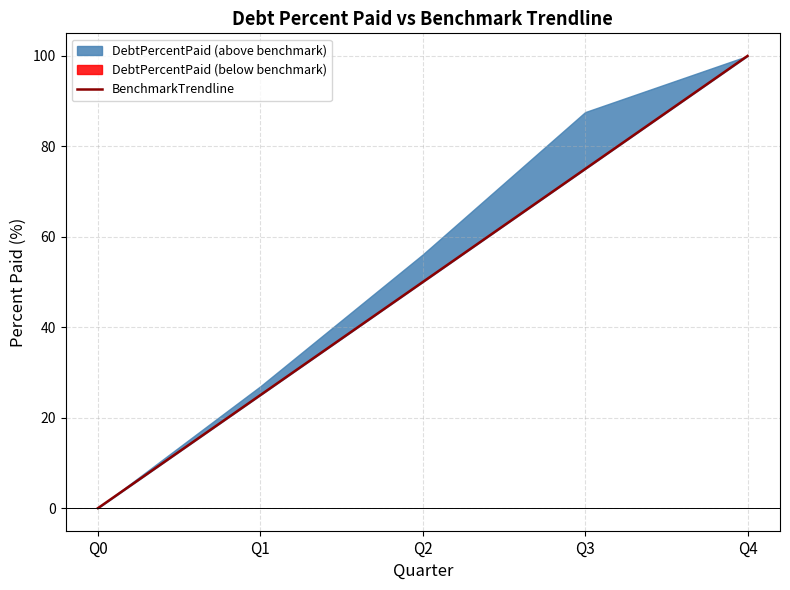

At which label does the data first exceed 50?

Q3